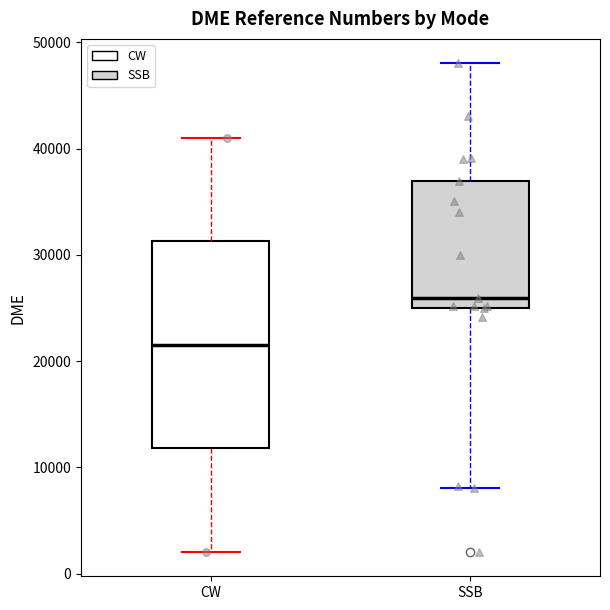

Reading left to right, read every box against the y-axis: the position of its median line, the range the box covers, and the ends of its whiskers. The values are not printed on the chart, so give them approximately, as read against the axis.

CW: median 22000, box 12000 to 31000, whiskers 2000 to 41000
SSB: median 26000, box 25000 to 37000, whiskers 8000 to 48000